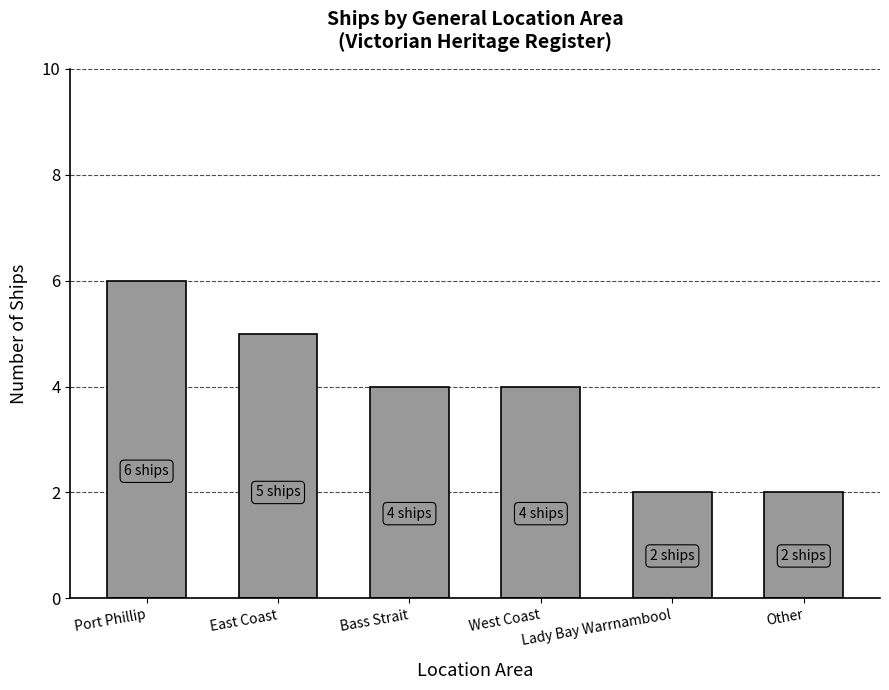

What is the label of the 3rd bar from the left?

Bass Strait